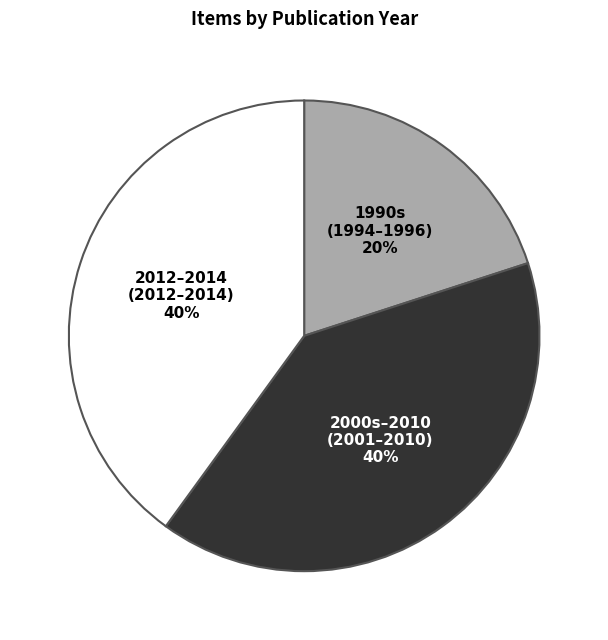

Is there any slice that represents more than half of the pie?

No